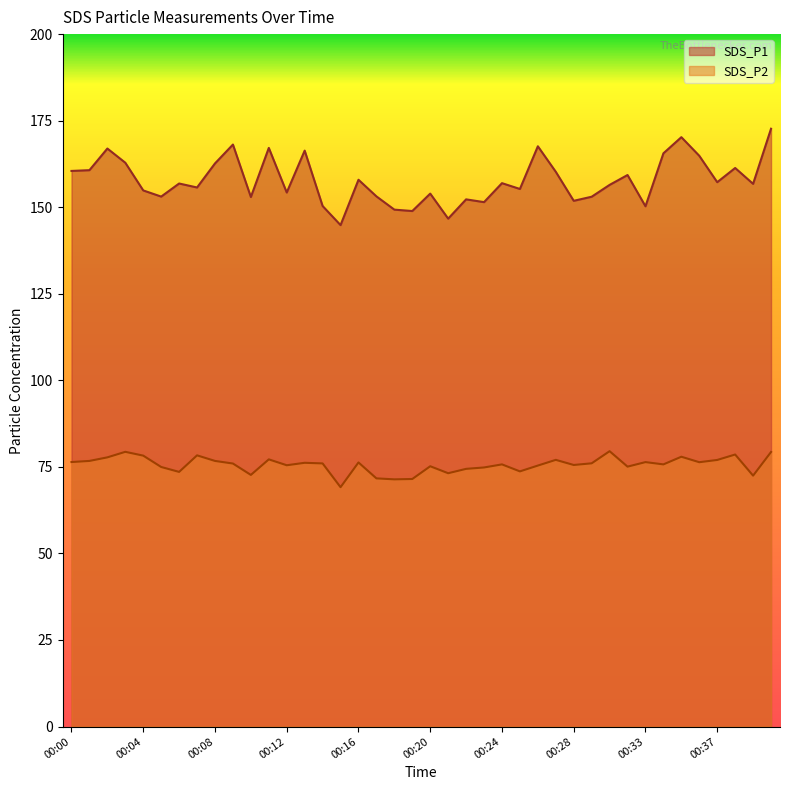

What is the spread (max minus min) of values at 00:15?

75.7